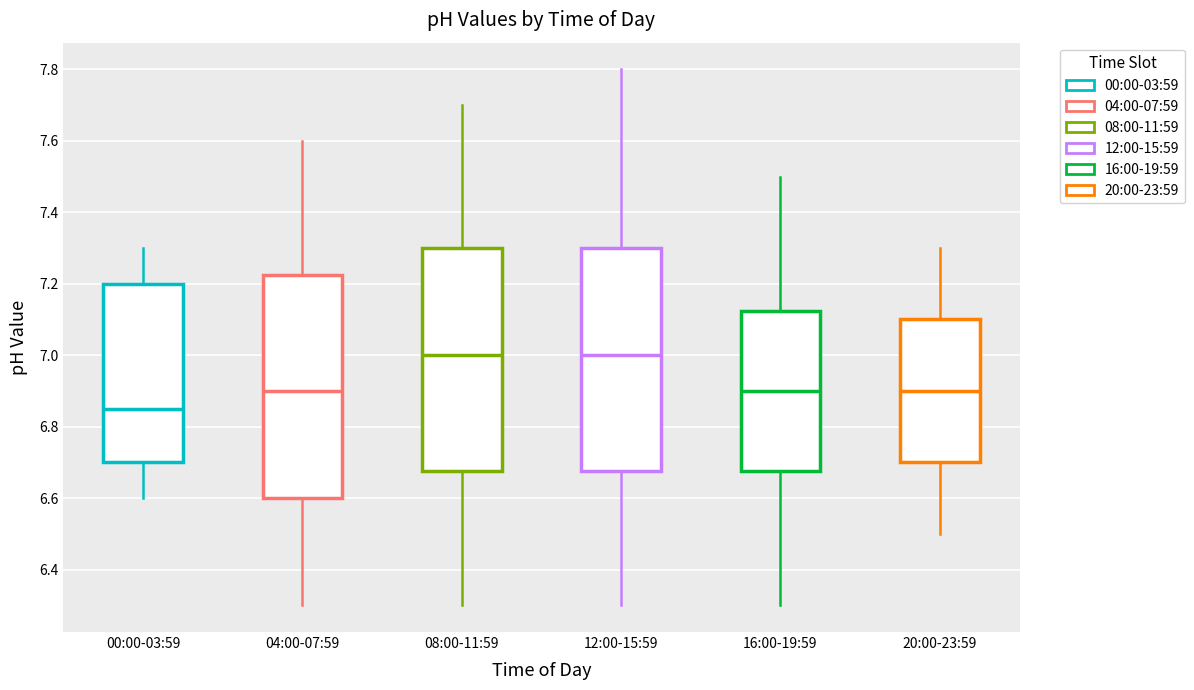

Reading left to right, read every box against the y-axis: the position of its median line, the range the box covers, and the ends of its whiskers. The values are not printed on the chart, so give them approximately, as read against the axis.

00:00-03:59: median 6.86, box 6.70 to 7.20, whiskers 6.60 to 7.30
04:00-07:59: median 6.90, box 6.60 to 7.22, whiskers 6.30 to 7.60
08:00-11:59: median 7.00, box 6.68 to 7.30, whiskers 6.30 to 7.70
12:00-15:59: median 7.00, box 6.68 to 7.30, whiskers 6.30 to 7.80
16:00-19:59: median 6.90, box 6.68 to 7.12, whiskers 6.30 to 7.50
20:00-23:59: median 6.90, box 6.70 to 7.10, whiskers 6.50 to 7.30